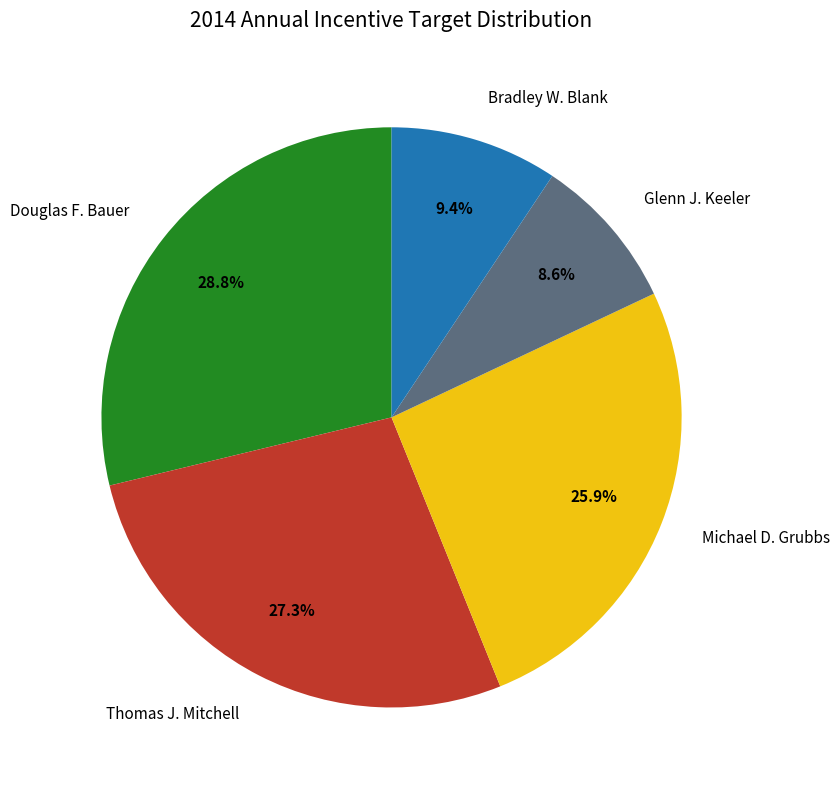

What percentage is the Michael D. Grubbs slice, to the nearest percent?

26%